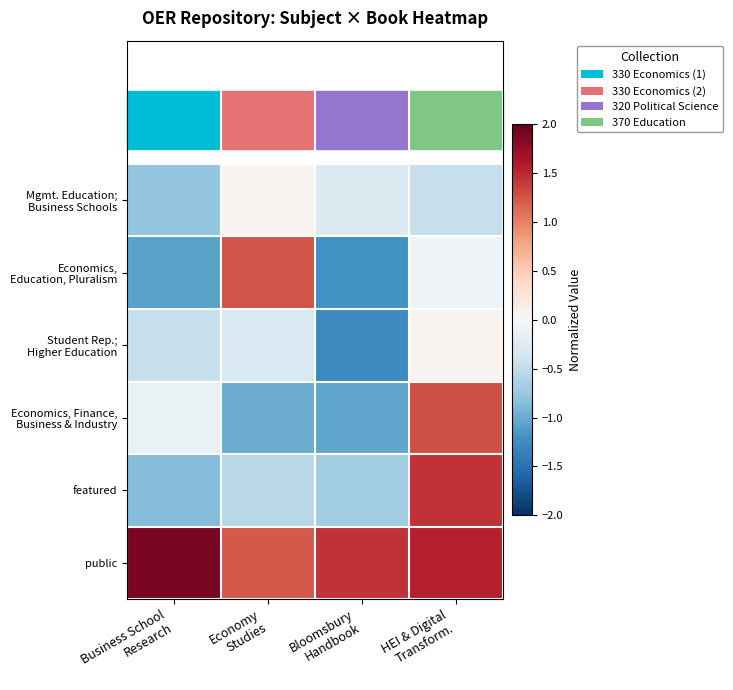

Which series changed the most between Business School Research and Bloomsbury Handbook?

Economics, Finance, Business & Industry